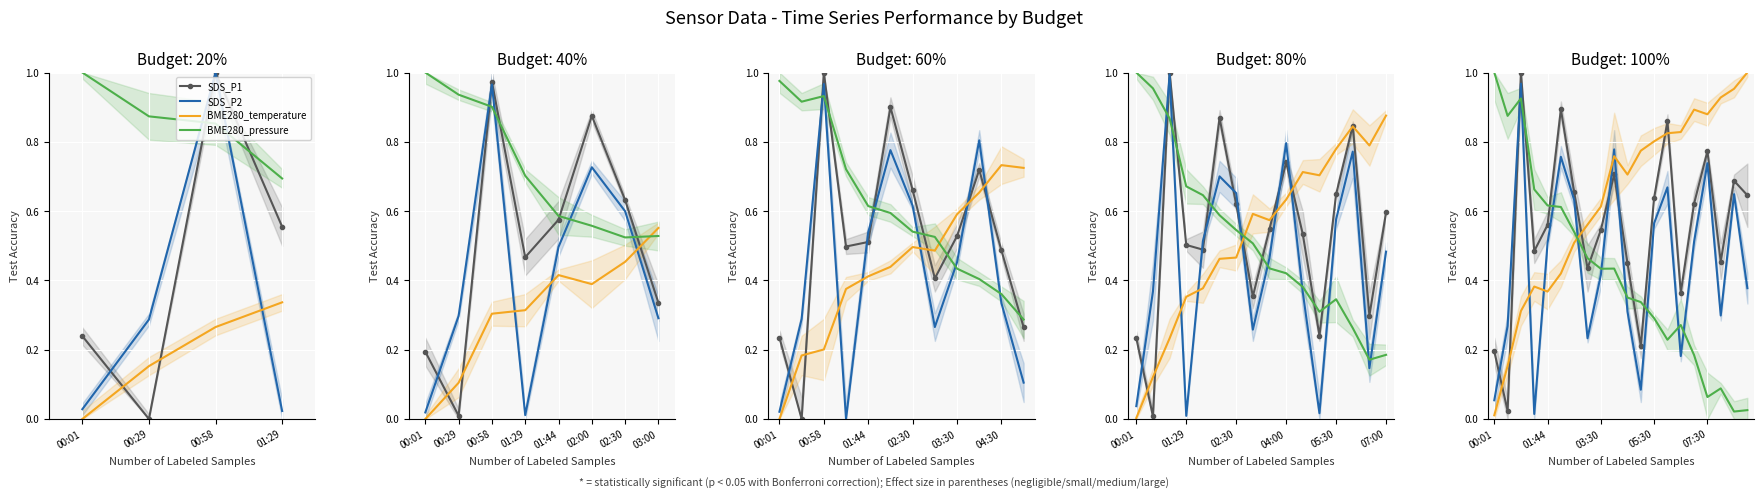

How many interior local peaks does the BME280_pressure series have?

4